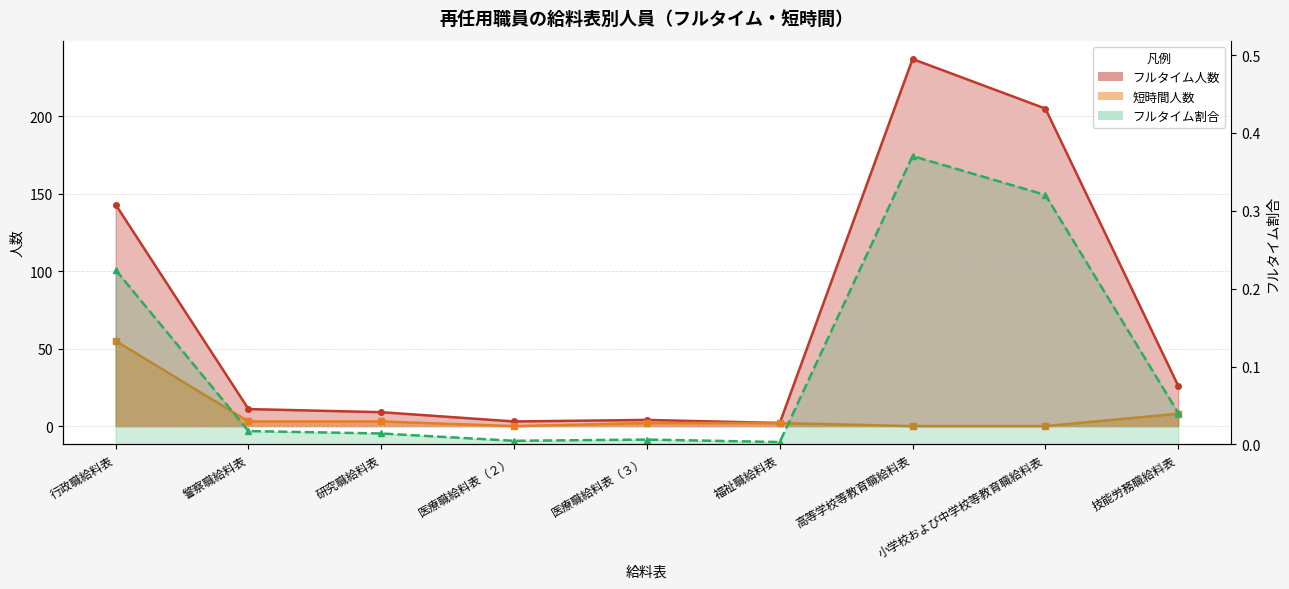

What is the maximum value for フルタイム割合?

0.4